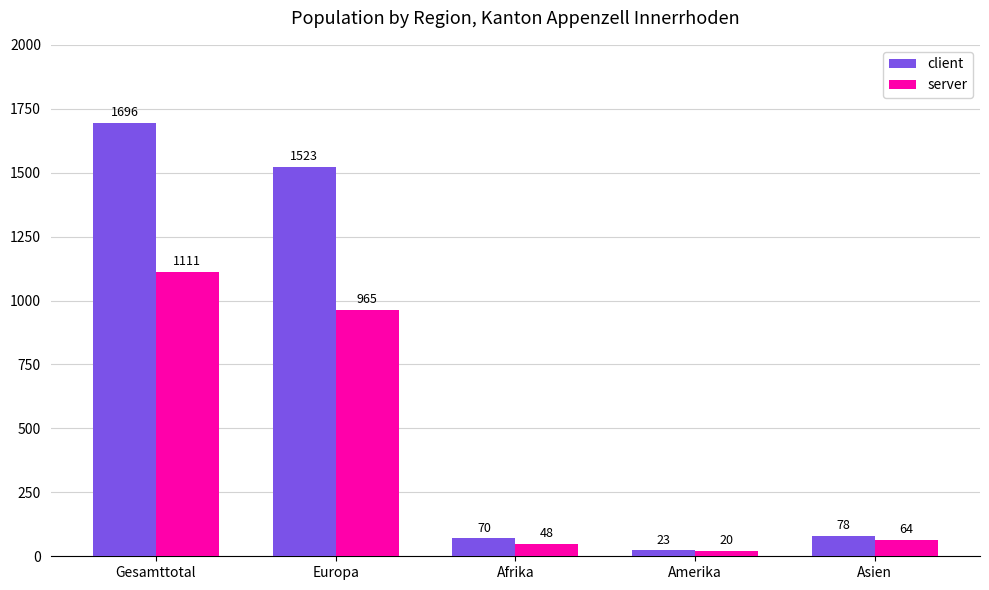

Which series has the largest total across all categories?

client